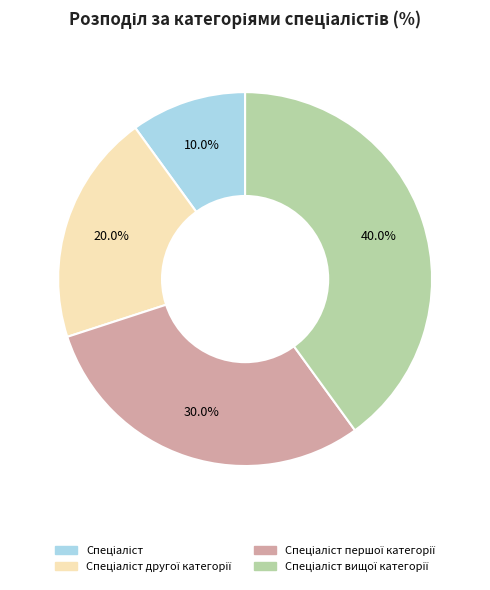

Does any single category account for the majority?

No